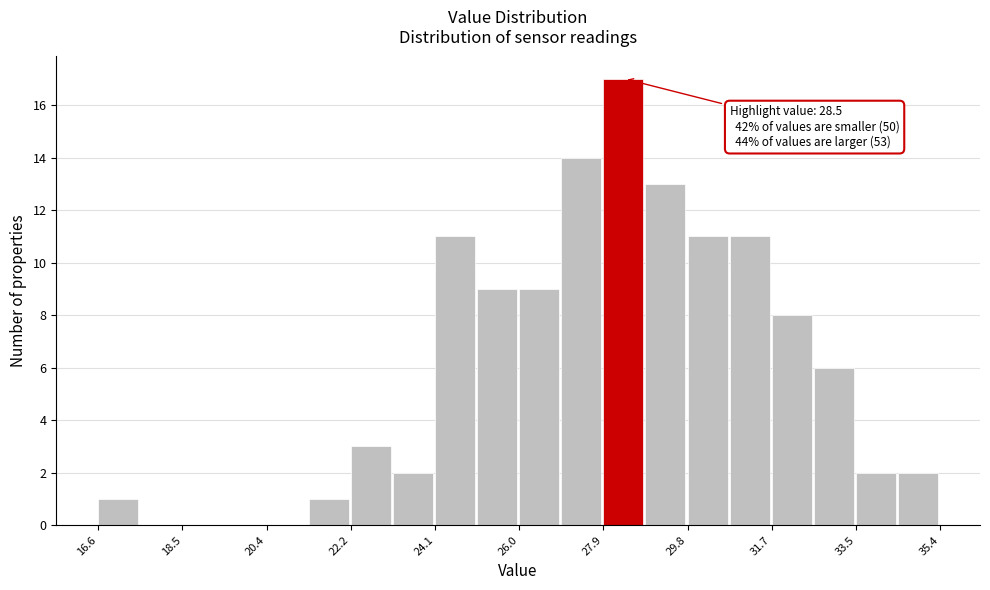

Over which range of the x-axis is the bar tallest?

27.8 to 28.8